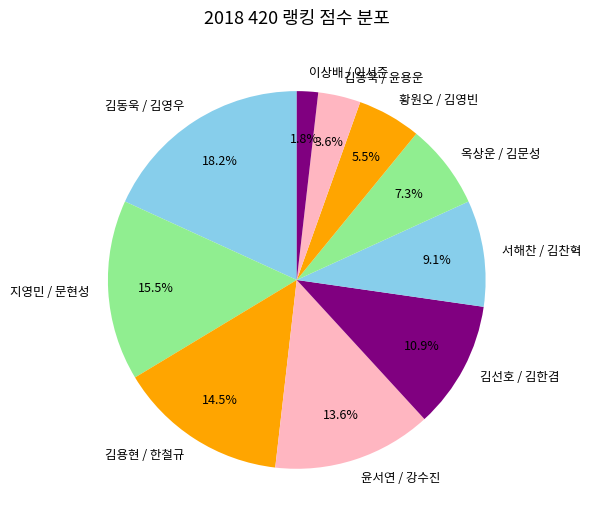

What is the total percentage of 김용현 / 한철규 and 황원오 / 김영빈?

20.0%